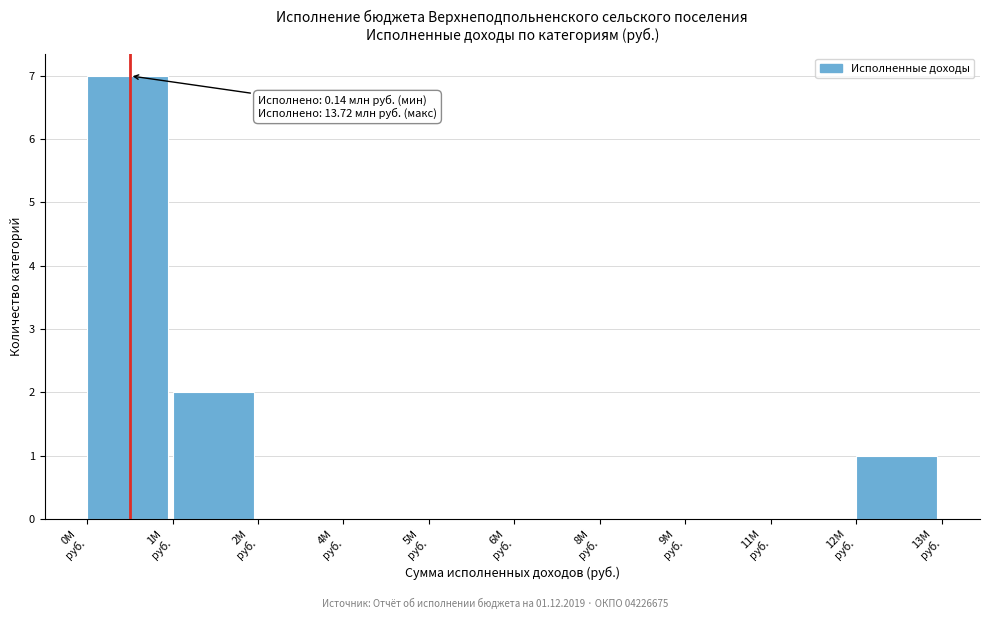

What is the greatest value displayed?

7